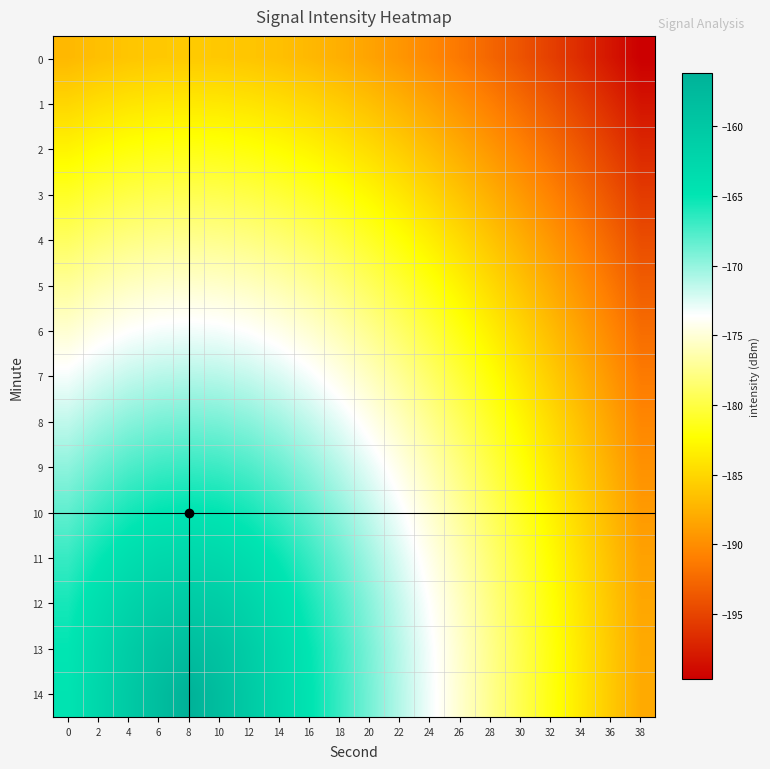

What is the minimum value shown in the chart?

-199.7